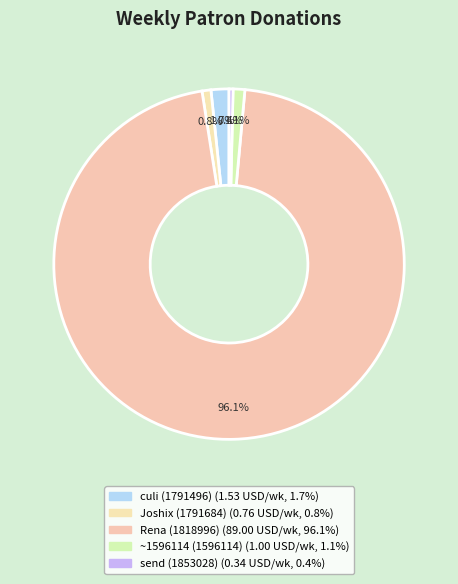

What is the total percentage of Rena (1818996) and Joshix (1791684)?

96.9%